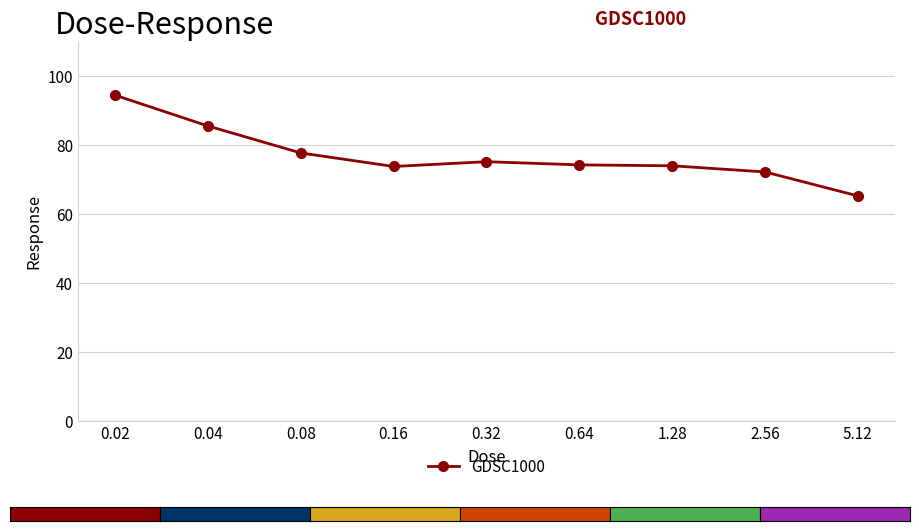

Read the value at 0.32.

75.1